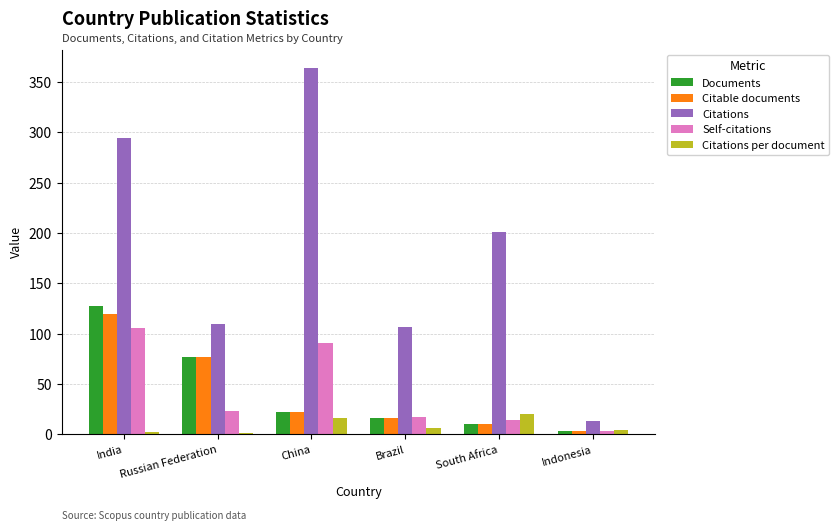

How many groups of bars are there?

6